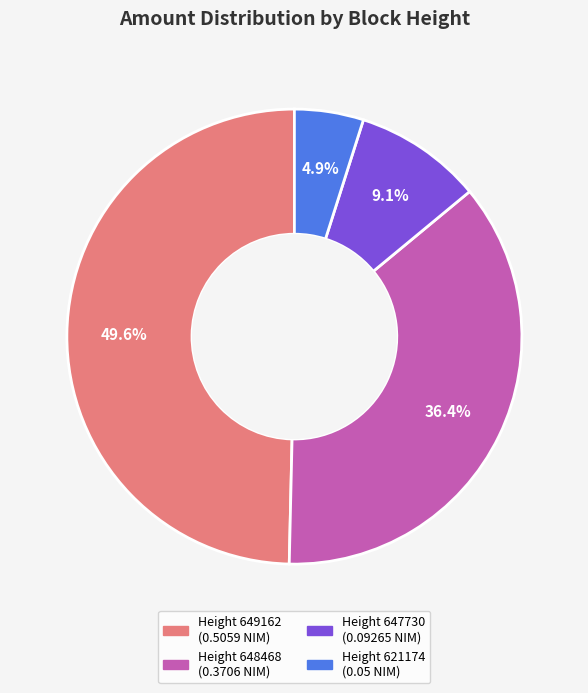

How many segments does this pie chart have?

4